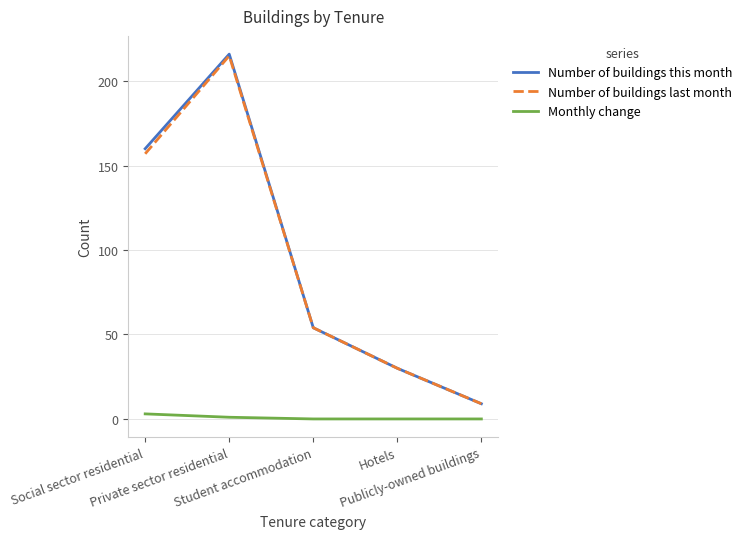

What is the lowest value of the Number of buildings this month series?

9